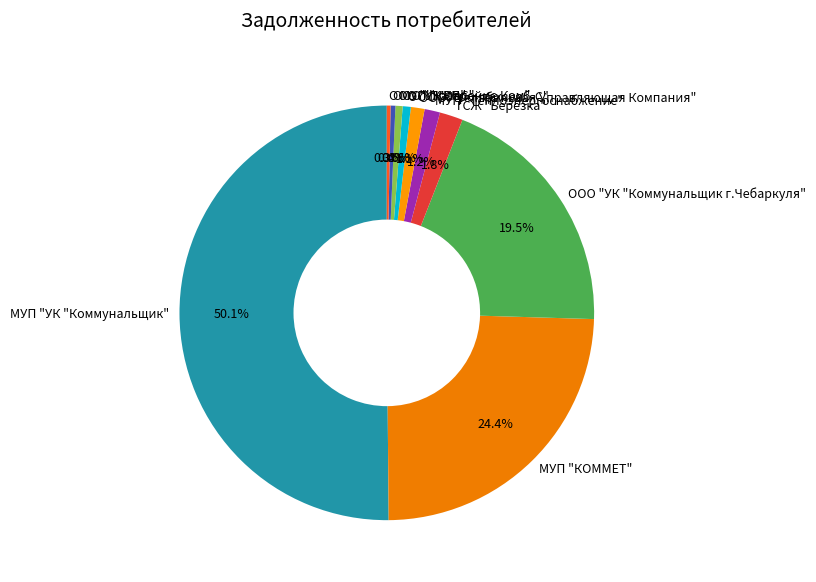

Is МУП "Теплоэнергоснабжение" the majority of the pie?

No